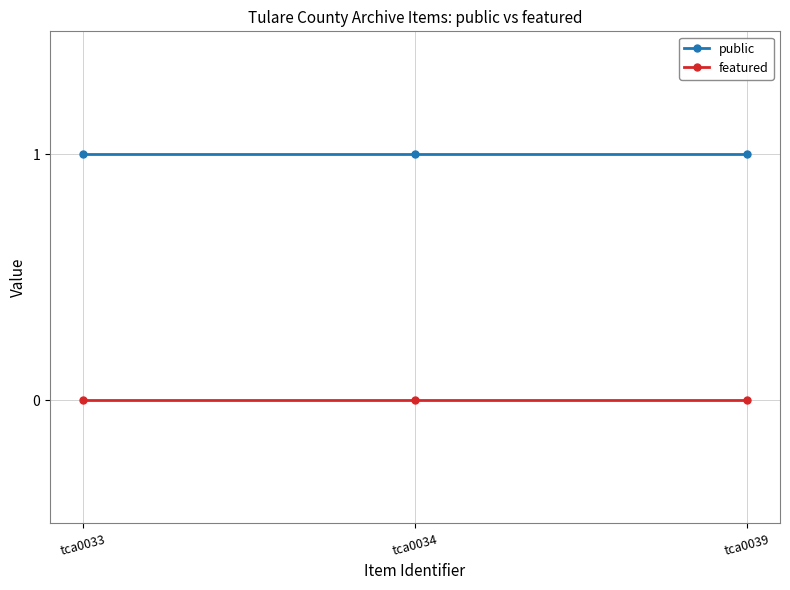

Reading right to left, extract all data points from this chart.

public: tca0039=1	tca0034=1	tca0033=1
featured: tca0039=0	tca0034=0	tca0033=0